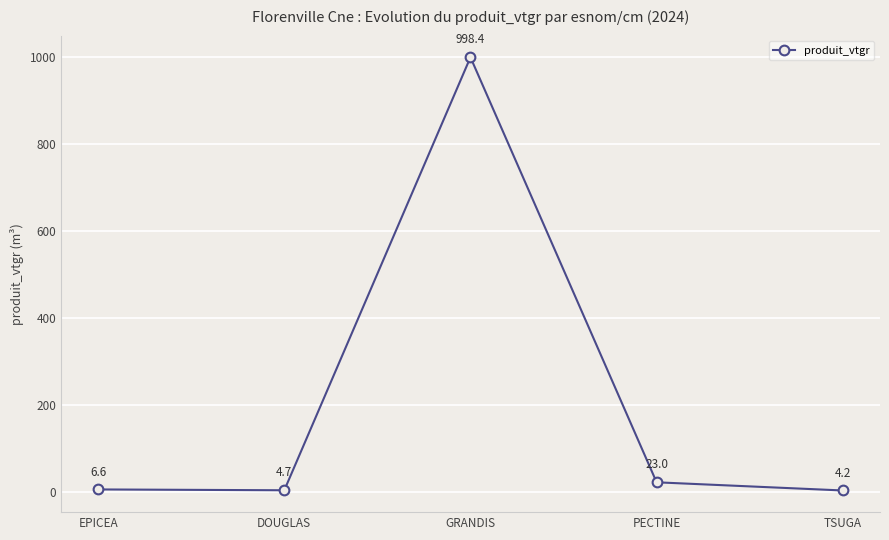

What is the label of the 3rd point from the right?

GRANDIS